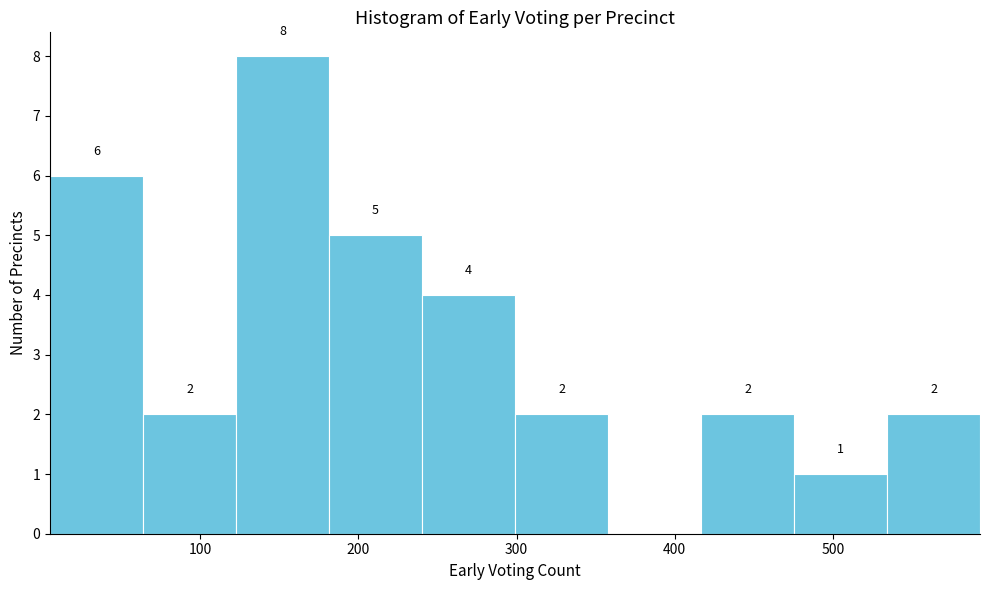

Over which range of the x-axis is the bar tallest?

120 to 180